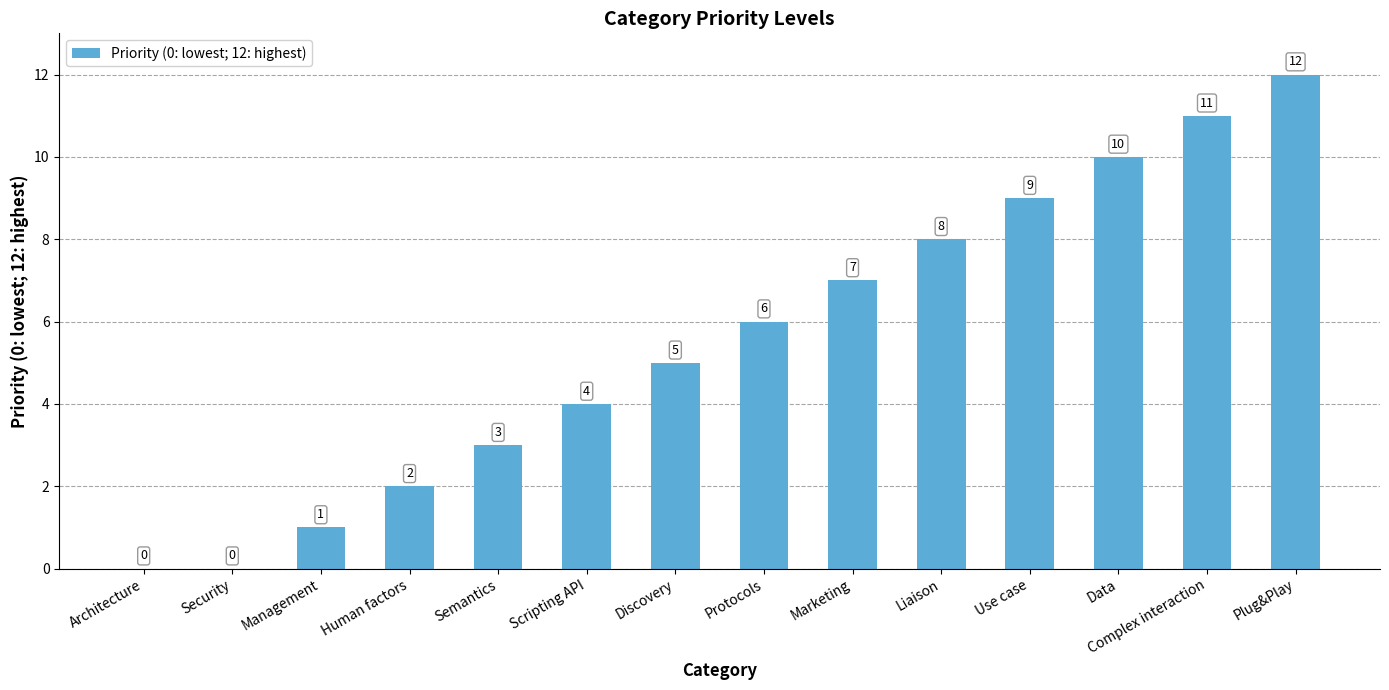

Read the value at Management.

1